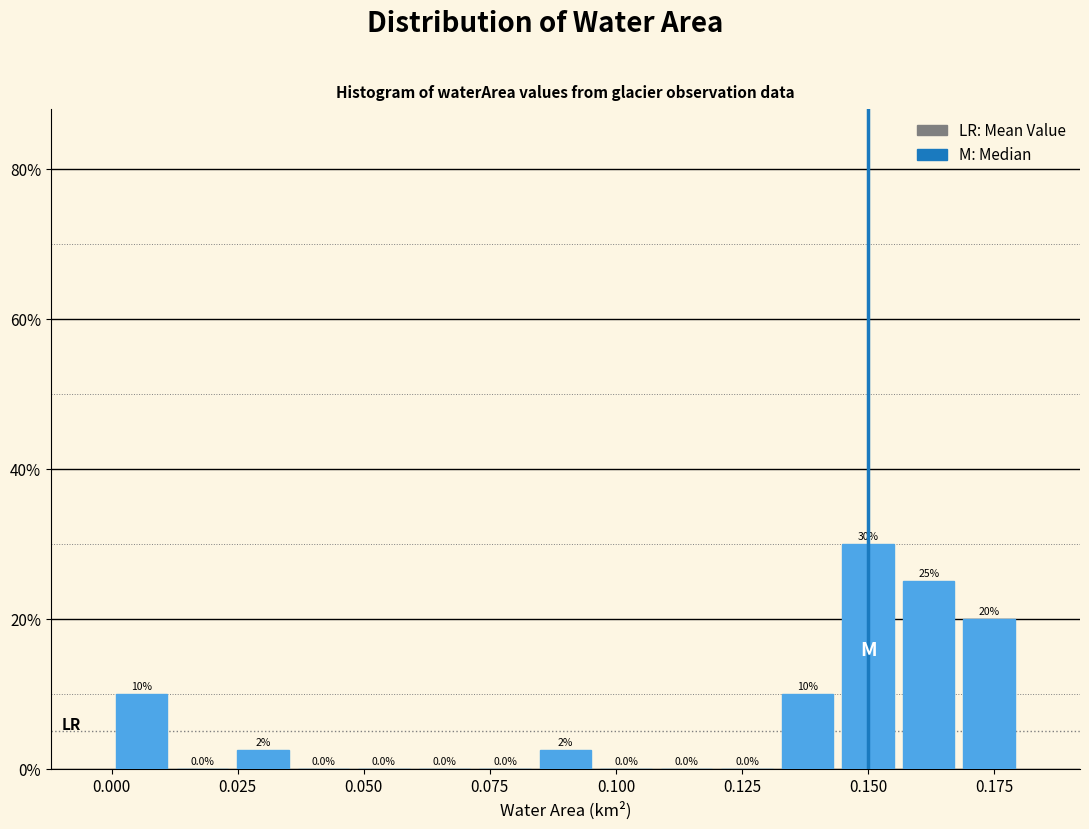

Around what value on the x-axis is the tallest bar? Give the approximate position of its centre, as read against the axis.

0.150